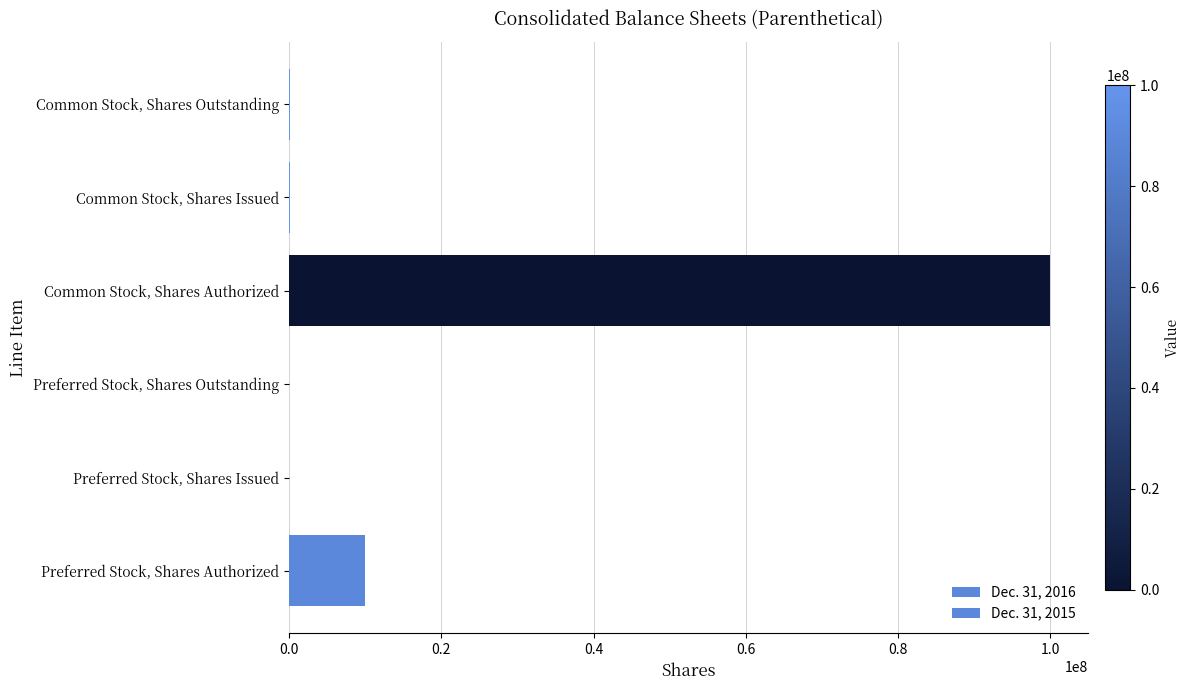

Which series has the largest range (max minus min)?

Dec. 31, 2016